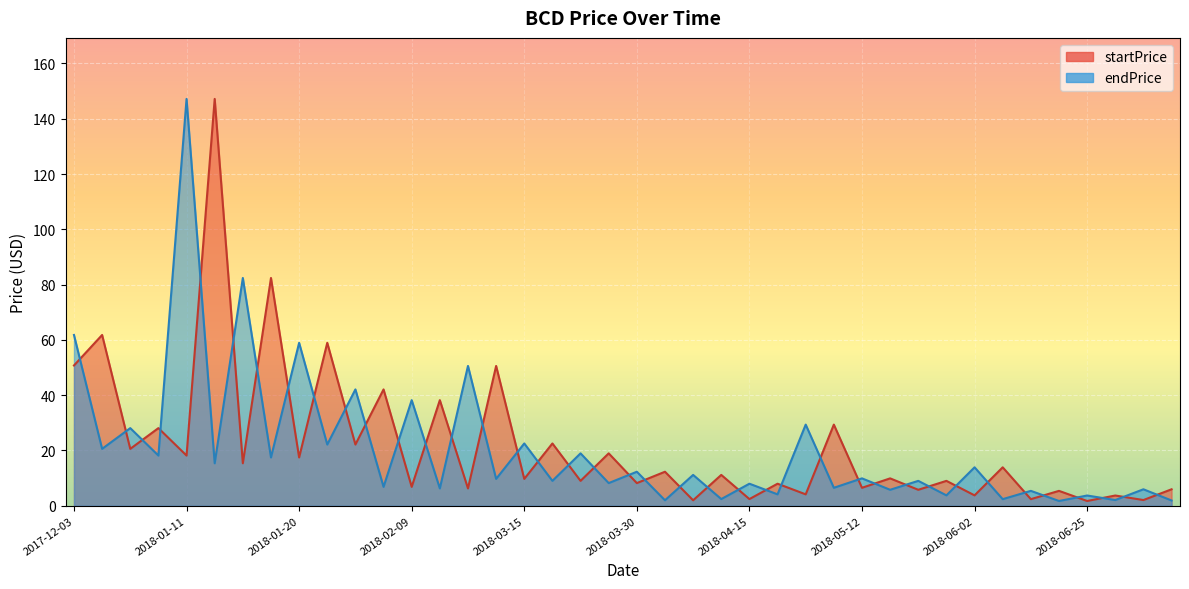

What is the label of the 39th point from the left?

2018-07-12